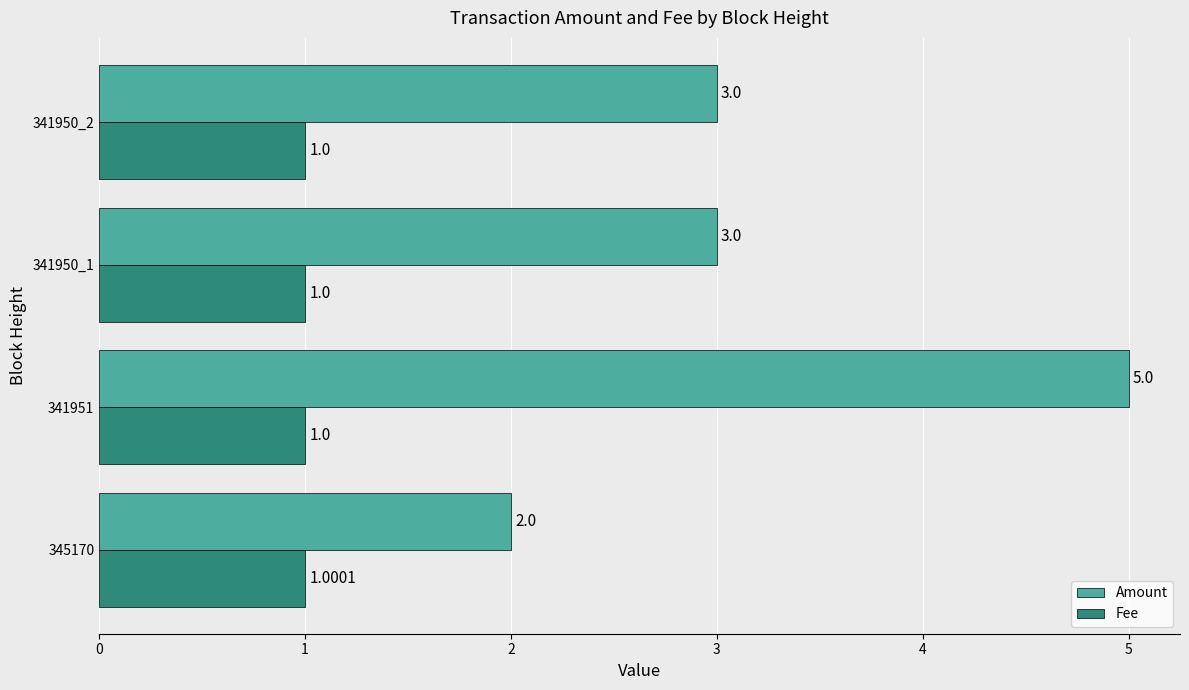

What is the difference between the maximum and second lowest values in the Amount series?

2.0